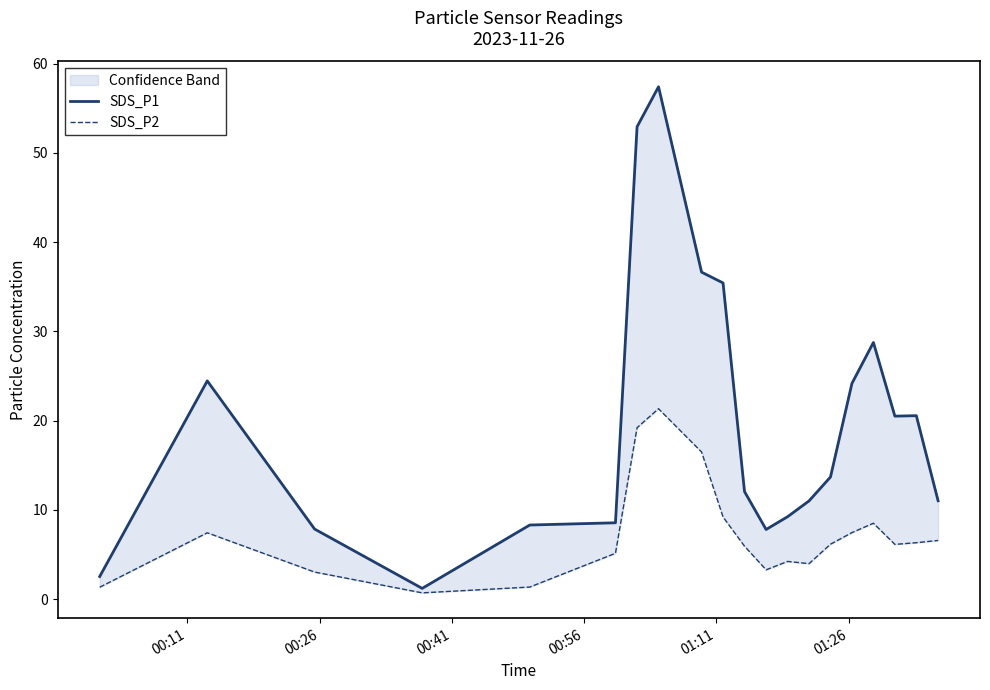

Is this an area chart (filled region under the line)?

No